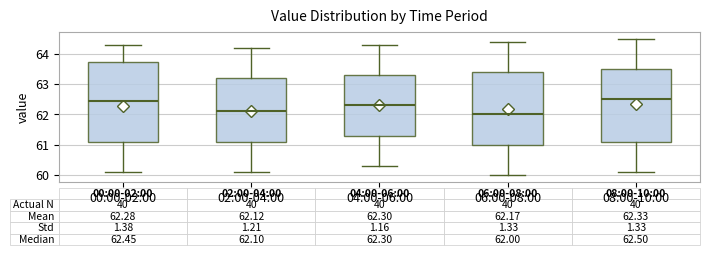

Comparing the boxes themselves (not the whiskers), which one is the tallest?

00:00-02:00